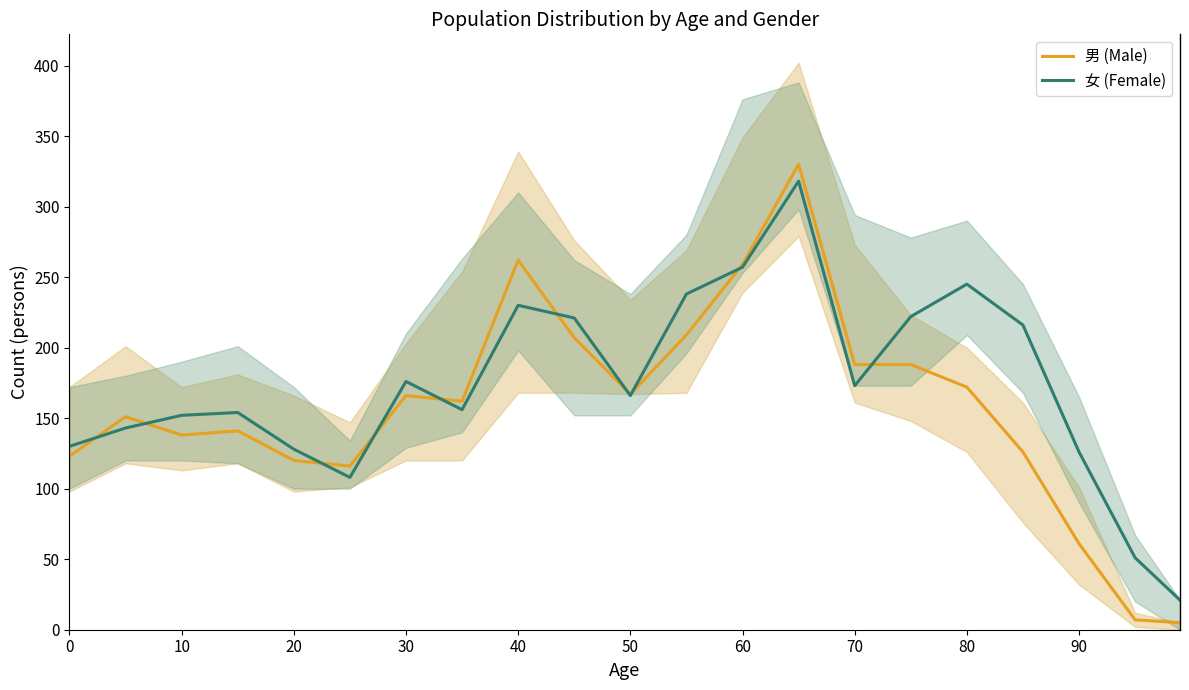

How many values in the 男 (Male) series are below 162?

10